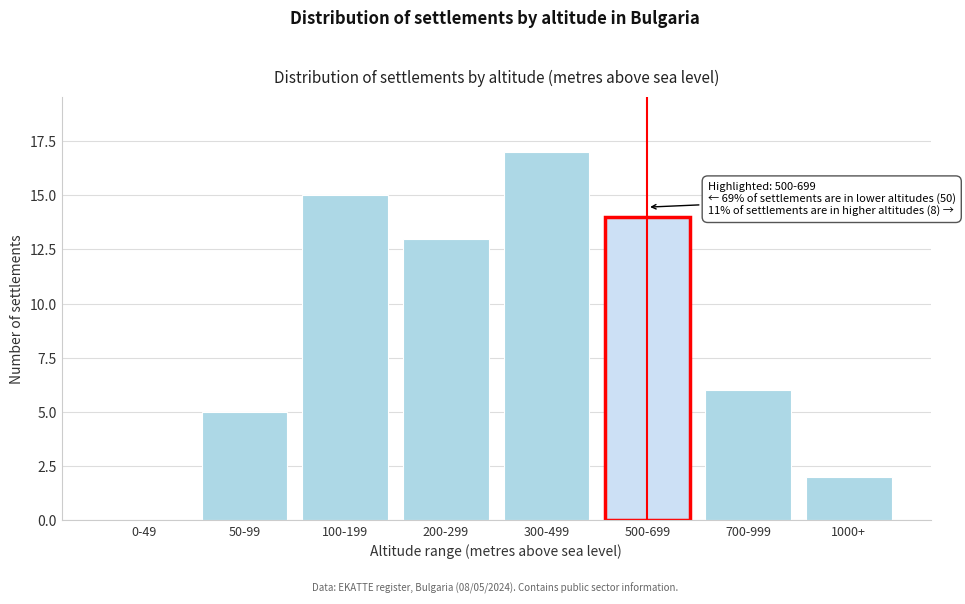

Reading left to right, transcribe all the data shown in this chart.

0-49=0	50-99=5	100-199=15	200-299=13	300-499=17	500-699=14	700-999=6	1000+=2